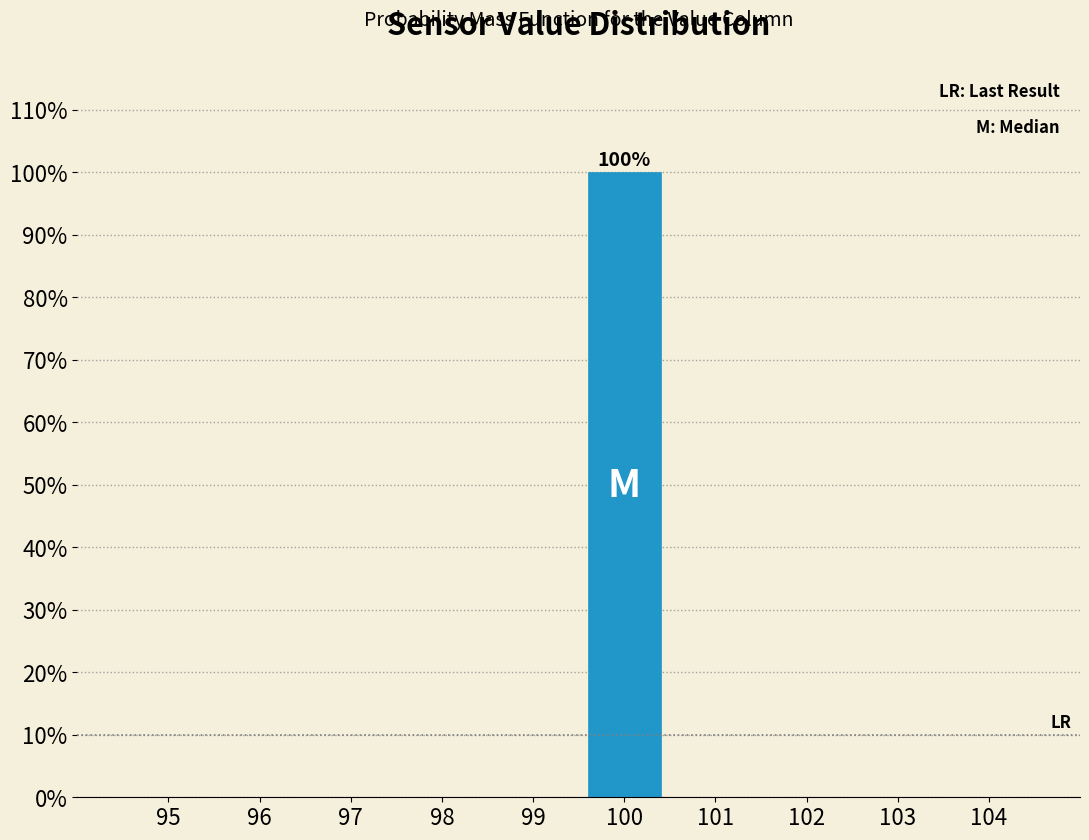

Reading left to right, list all the values displayed in this chart.

95=0	96=0	97=0	98=0	99=0	100=100	101=0	102=0	103=0	104=0